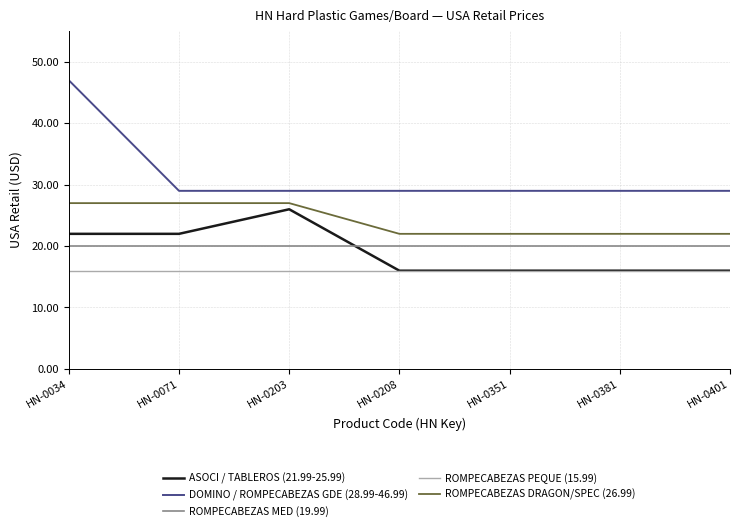

The ROMPECABEZAS MED (19.99) series shows 11.9 at HN-0381. True or false?

False